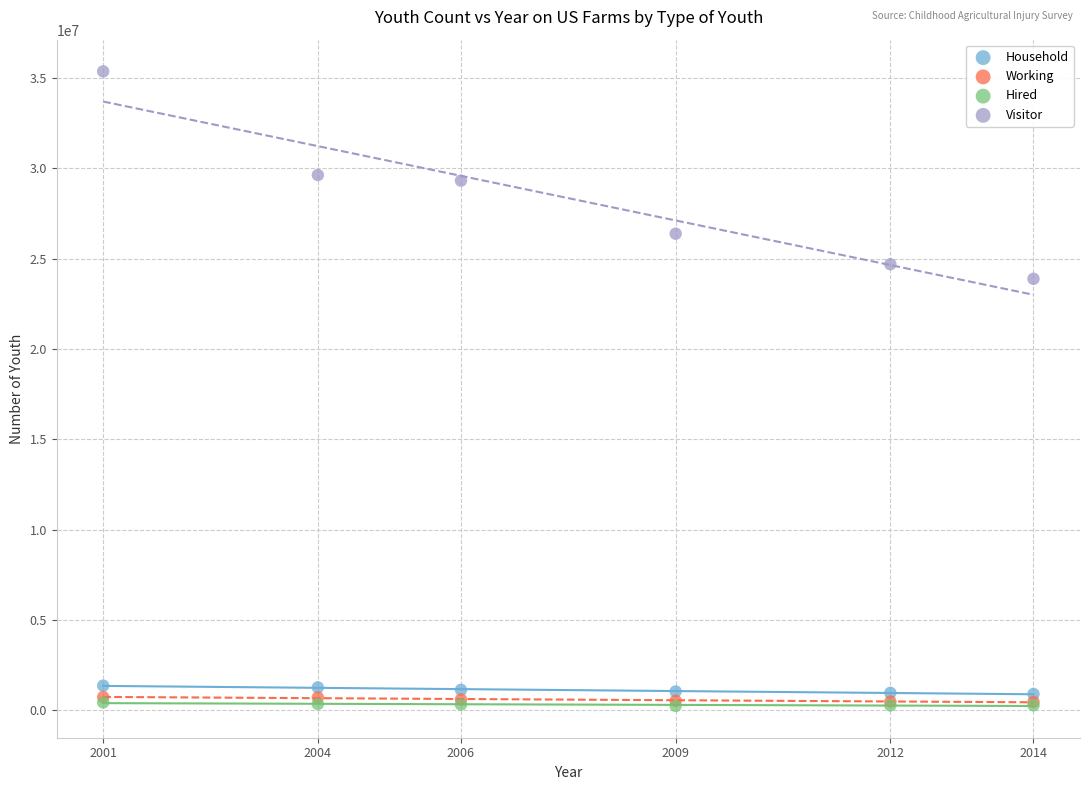

Which series has the widest spread of Y values?

Visitor